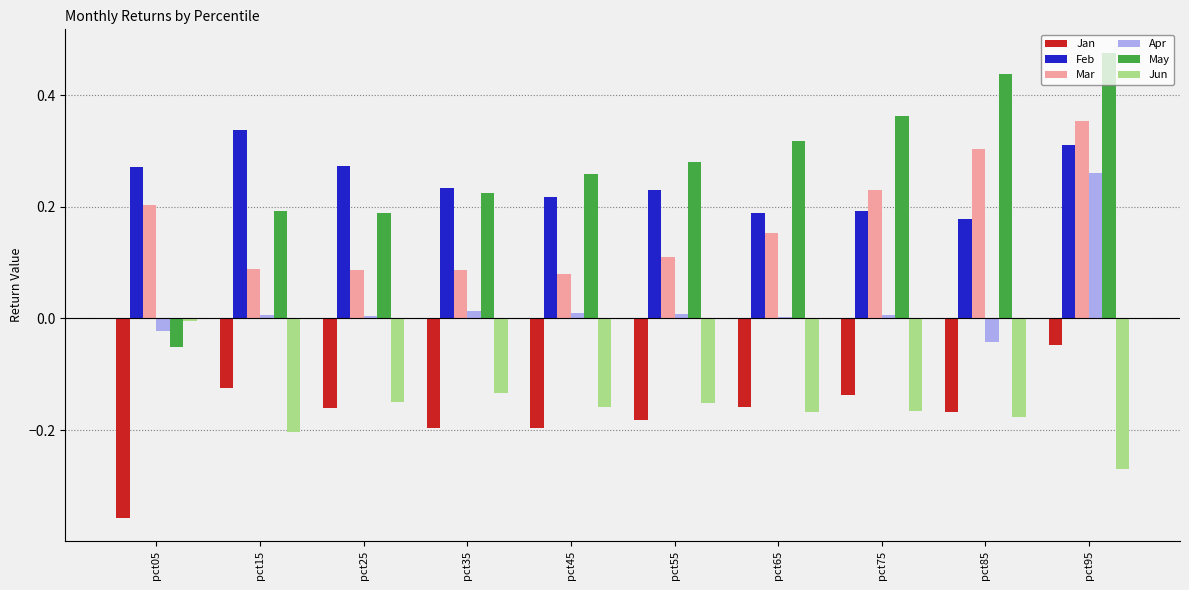

The Mar series shows 0.1 at pct65. True or false?

False